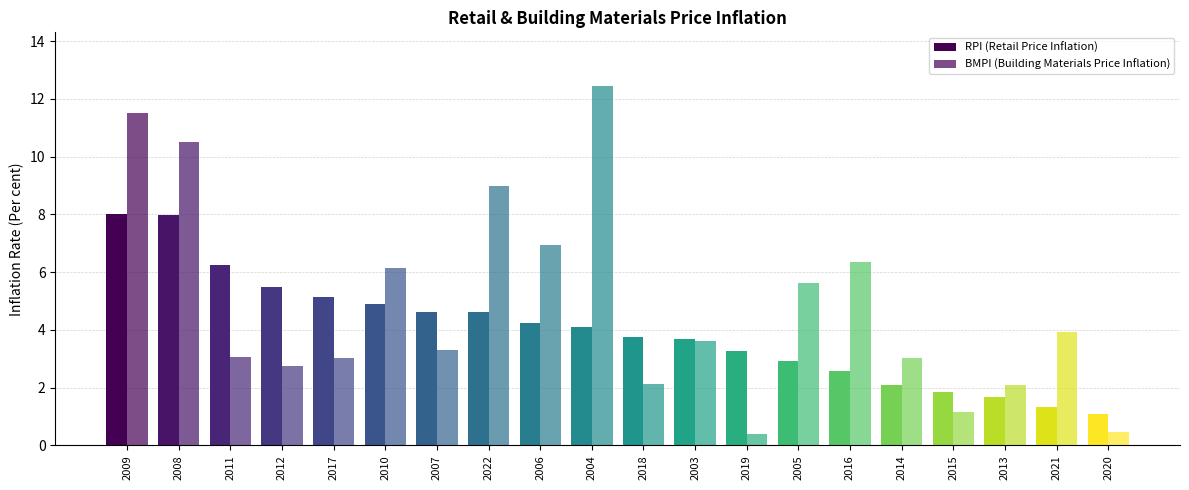

What is the difference between the maximum and minimum values in the BMPI (Building Materials Price Inflation) series?

12.0